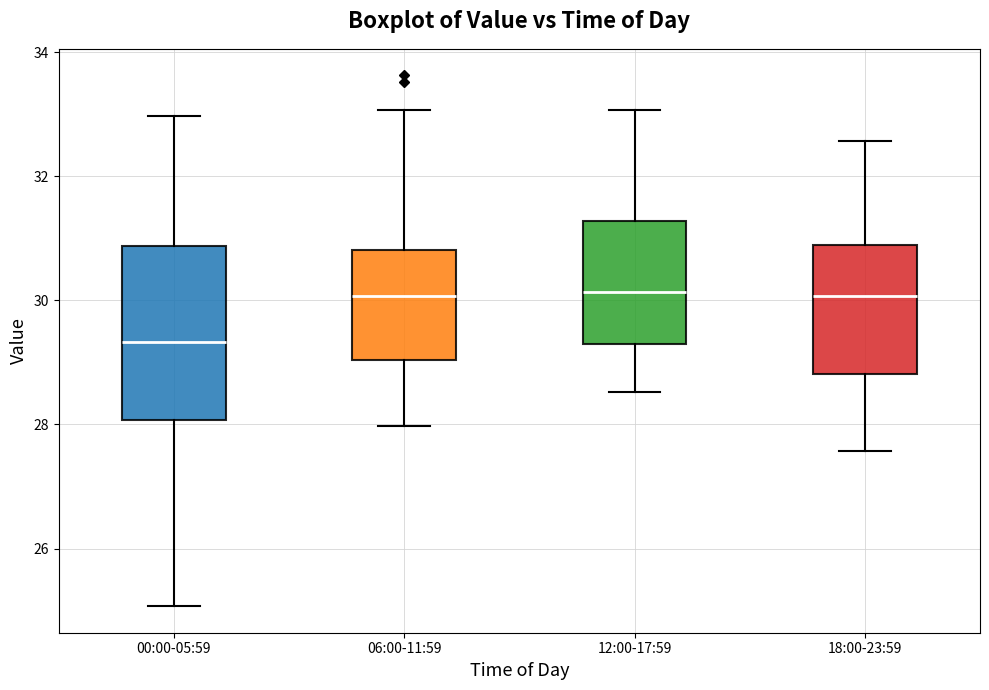

Comparing the boxes themselves (not the whiskers), which one is the tallest?

00:00-05:59